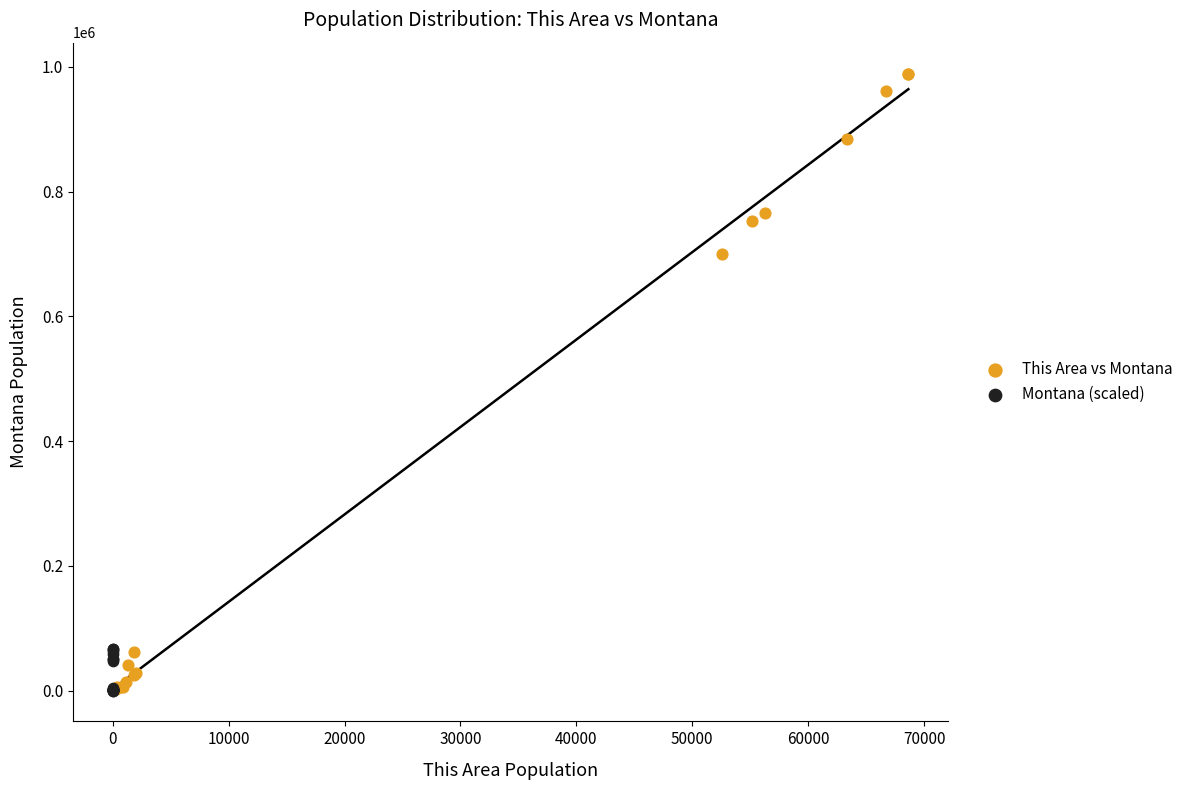

Which series has the widest spread of Y values?

This Area vs Montana